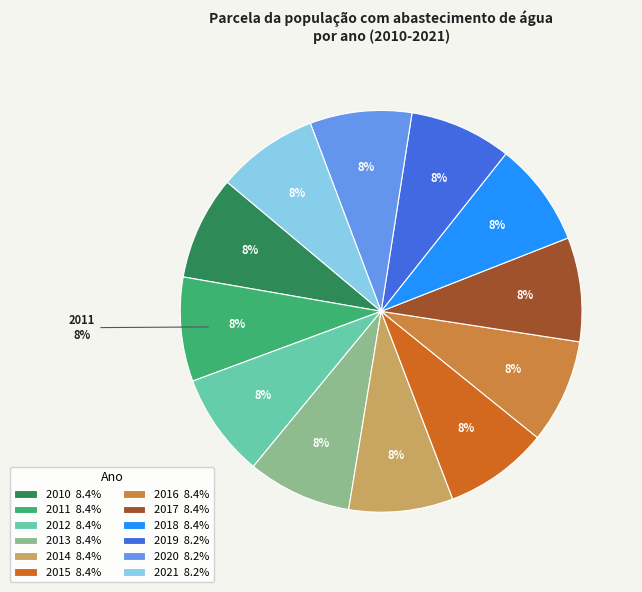

What percentage is the 2012 slice, to the nearest percent?

8%